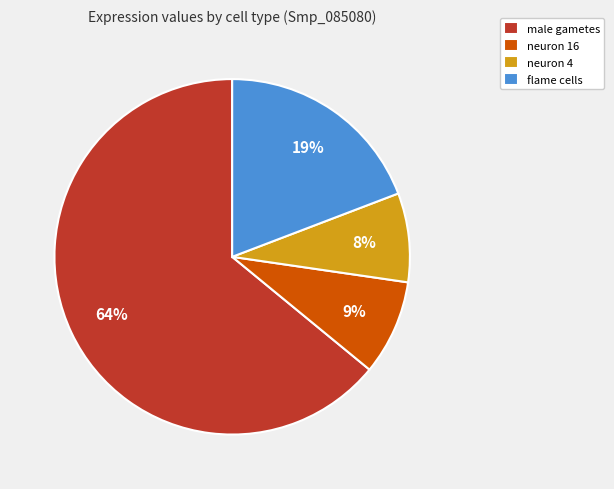

To the nearest percent, what is the difference between the flame cells and neuron 4 slice percentages?

11%